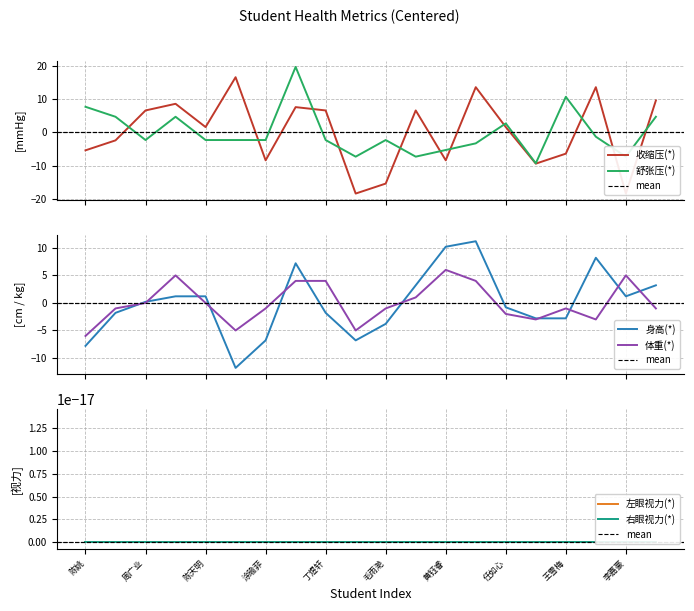

What is the difference between the maximum and minimum values in the 收缩压(*) series?

35.0